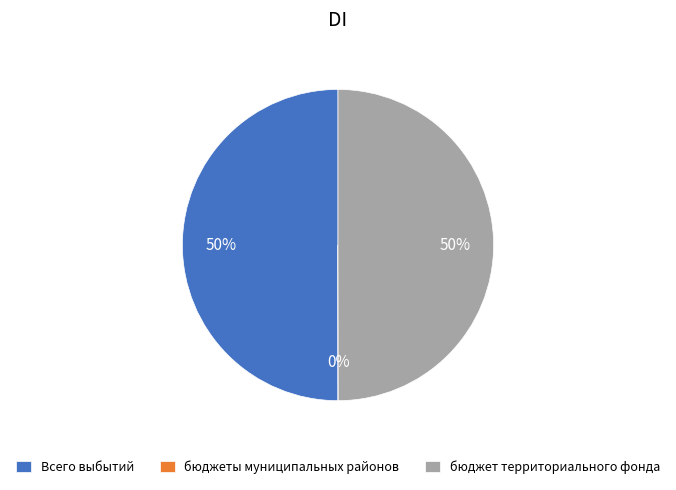

To the nearest percent, what is the difference between the largest and smallest slice percentages?

50%